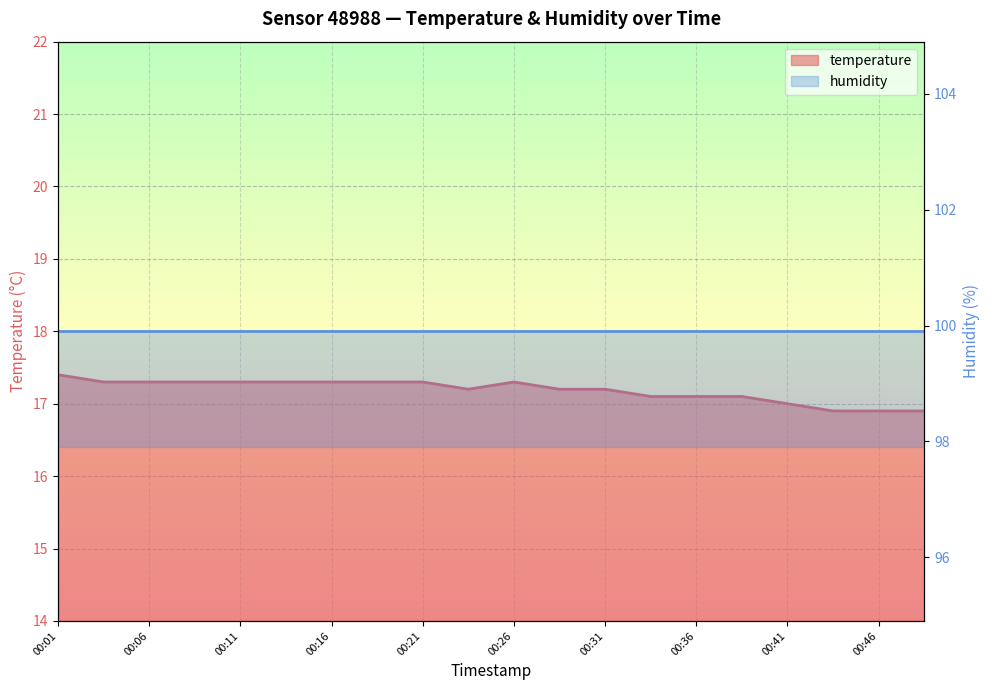

List the labels in order of value, largest first.

00:01, 00:04, 00:06, 00:09, 00:11, 00:14, 00:16, 00:18, 00:21, 00:26, 00:23, 00:28, 00:31, 00:33, 00:36, 00:38, 00:41, 00:43, 00:46, 00:48